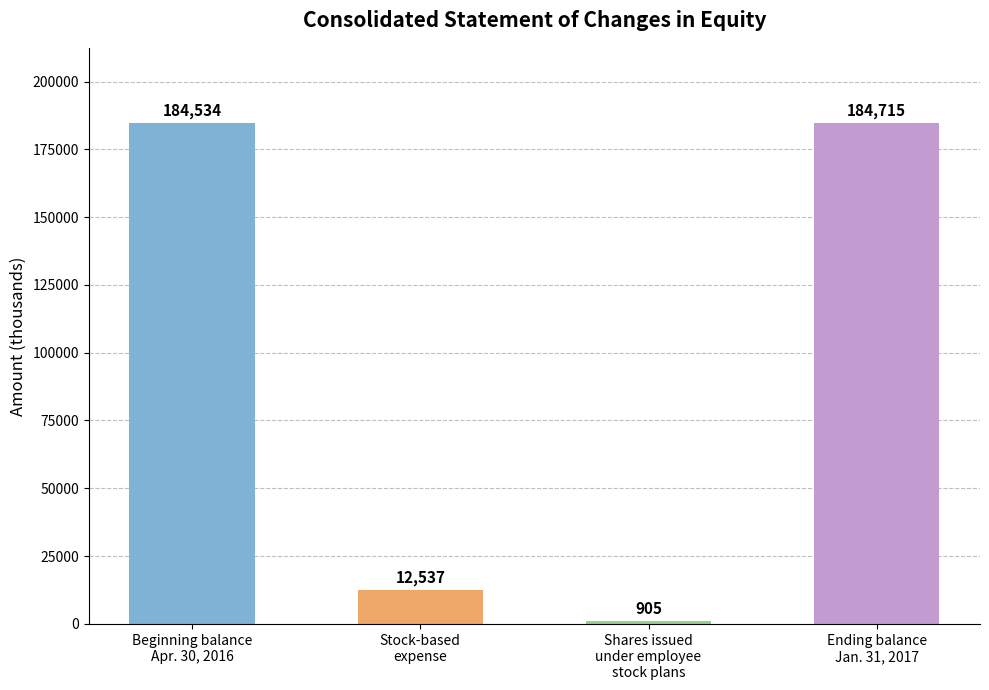

List the labels in order of value, largest first.

Ending balance
Jan. 31, 2017, Beginning balance
Apr. 30, 2016, Stock-based
expense, Shares issued
under employee
stock plans